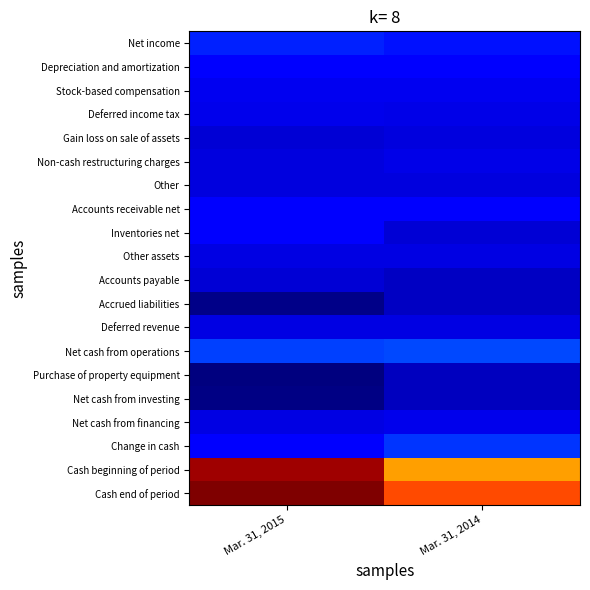

Count the number of data series in this chart.

20